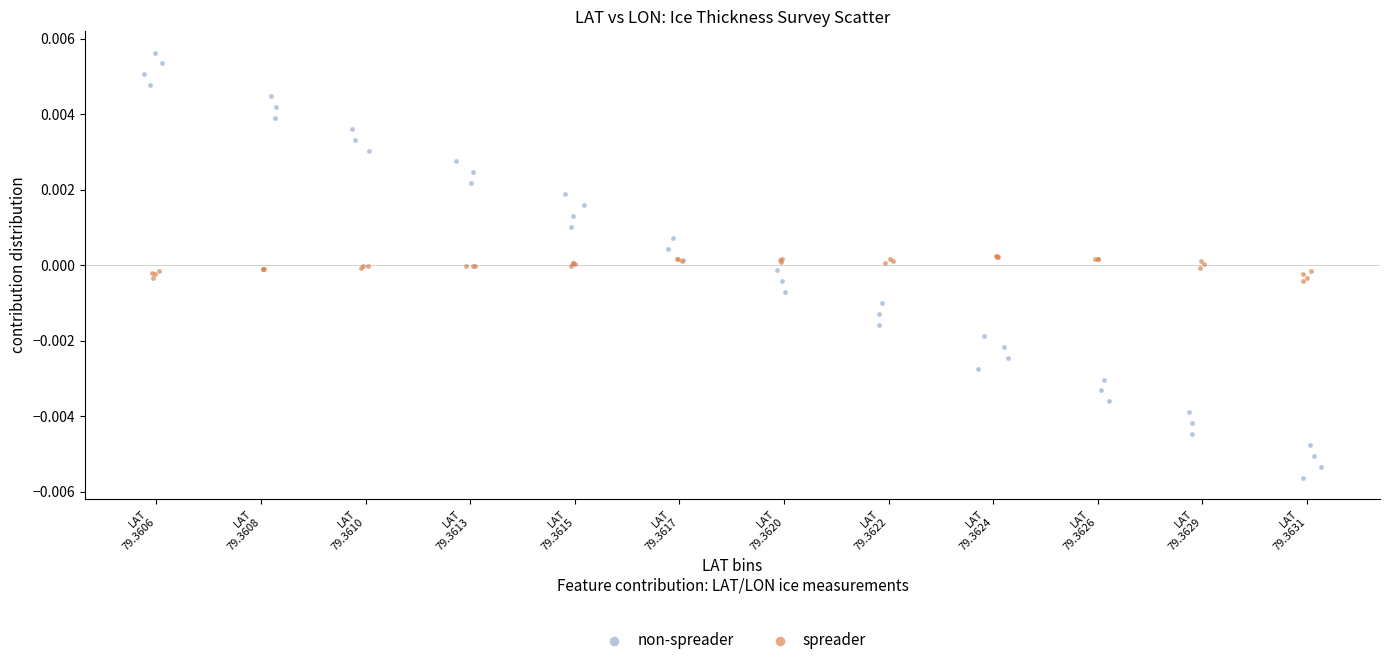

Which series has the largest Y range (max minus min)?

non-spreader